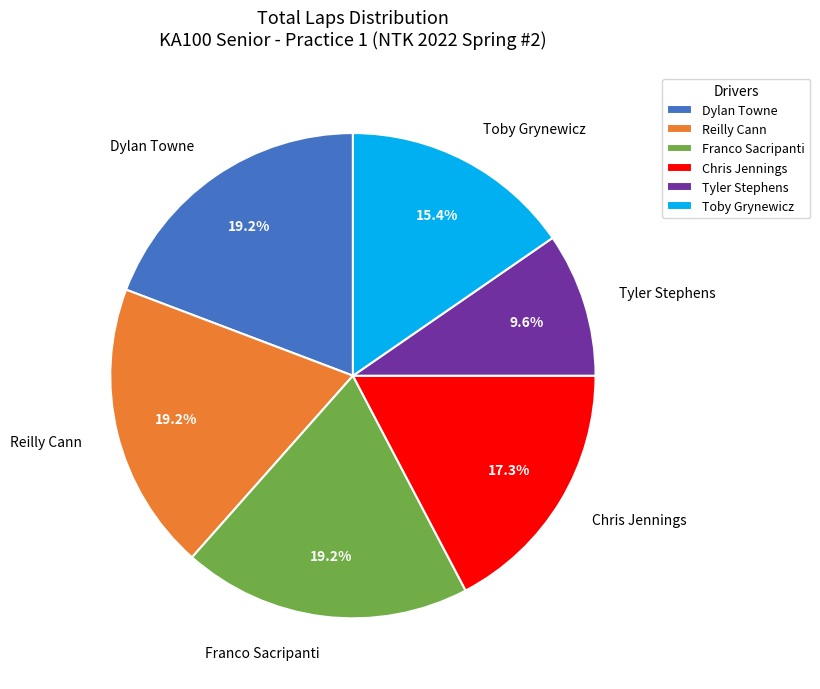

What portion of the pie excludes Chris Jennings?

82.7%